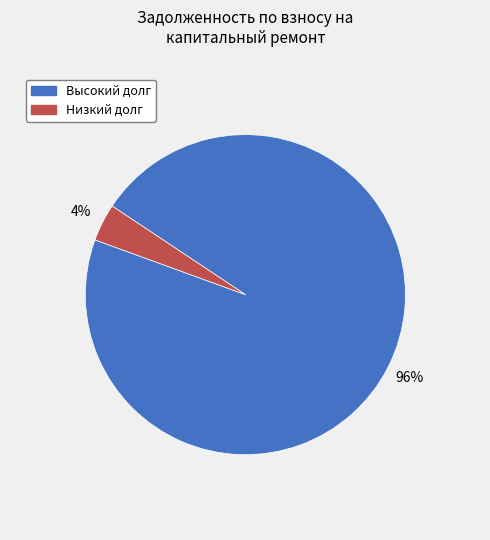

To the nearest percent, what is the difference between the largest and smallest slice percentages?

92%